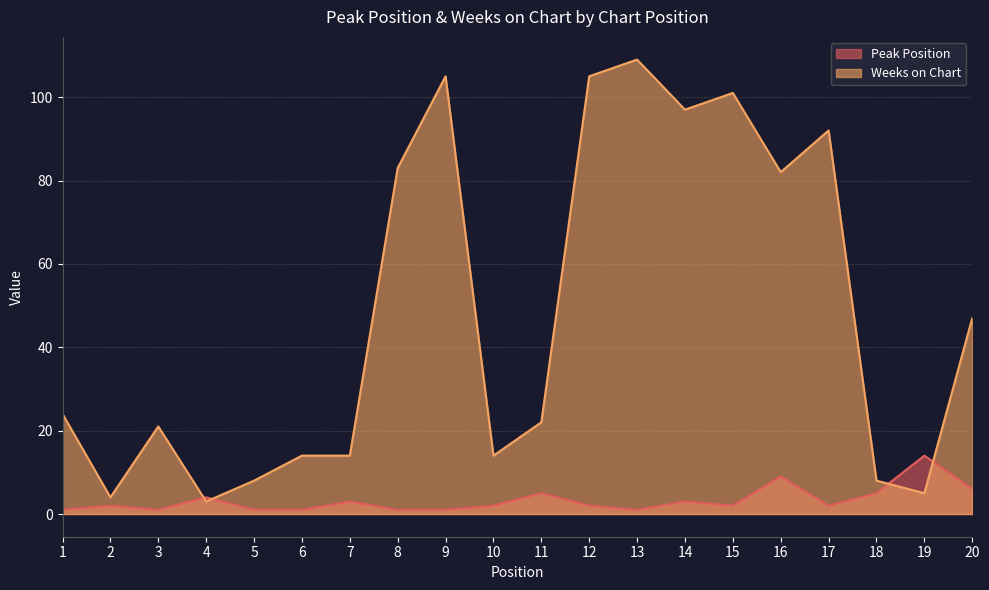

How many categories are shown in the chart?

20